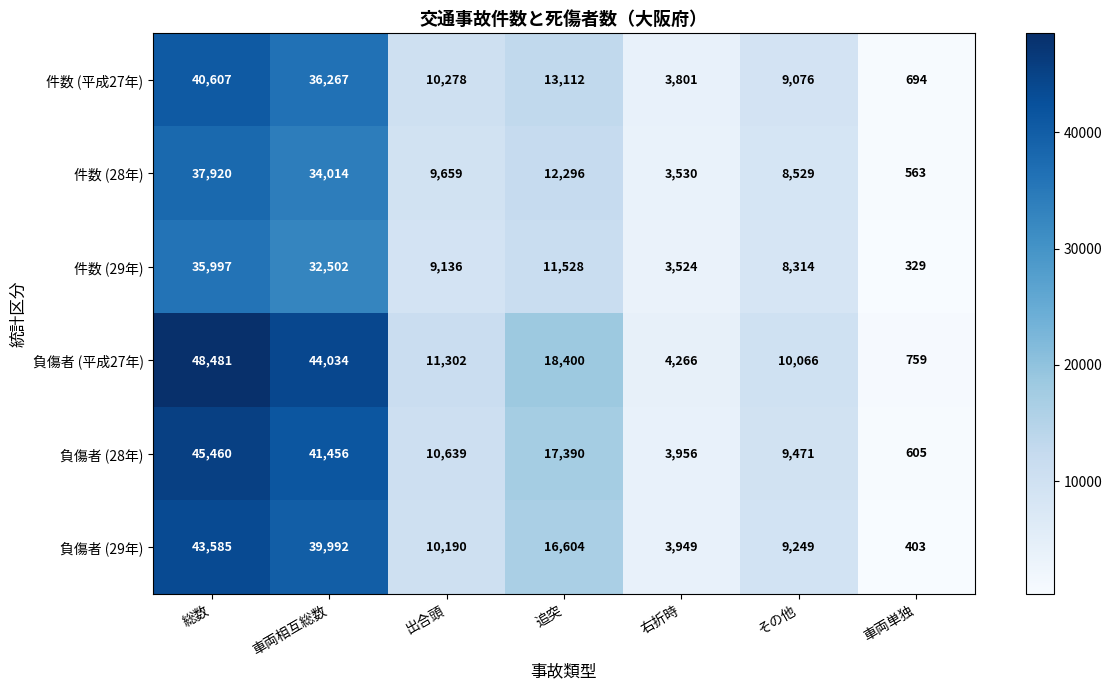

Read the 件数 (29年) value at 右折時, to the nearest 100.

3500